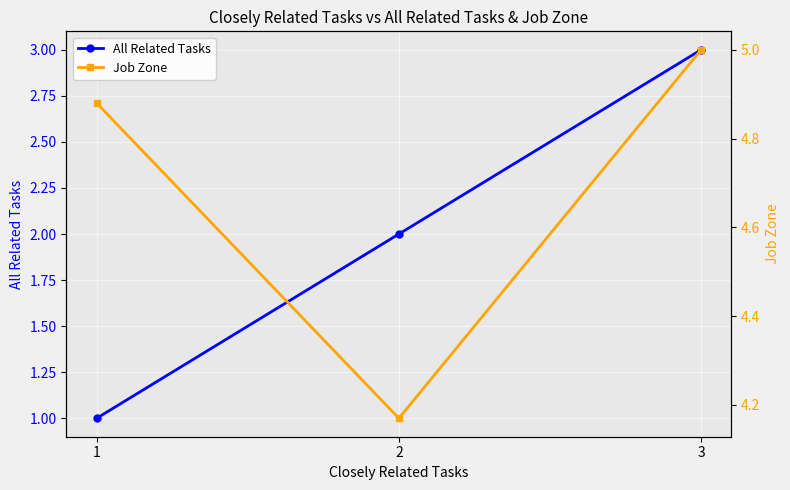

Reading left to right, extract all data points from this chart.

All Related Tasks: 1=1.0	2=2.0	3=3.0
Job Zone: 1=4.9	2=4.2	3=5.0